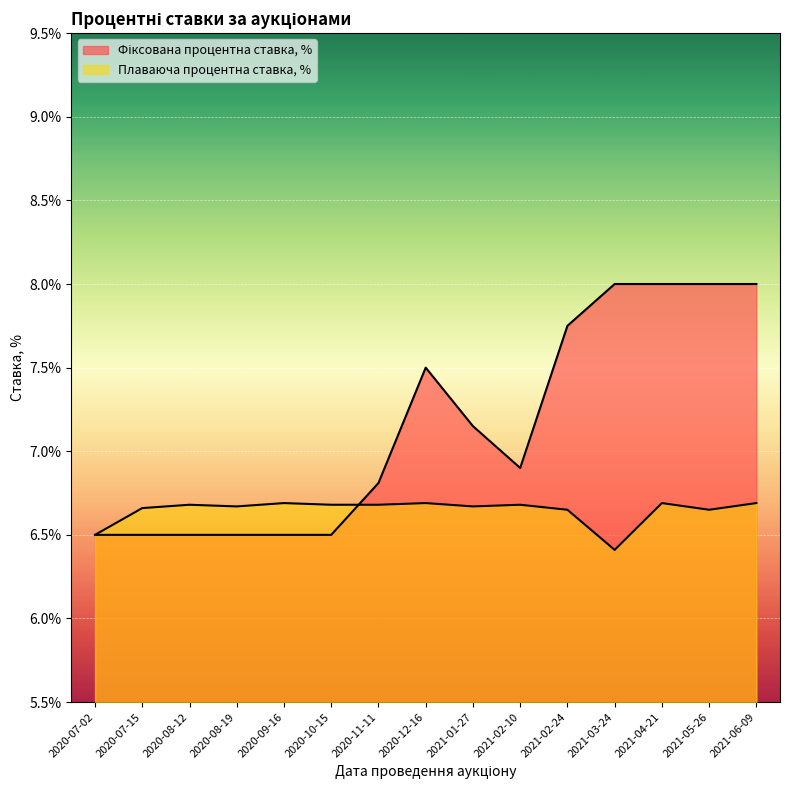

At which label is Фіксована процентна ставка, % closest to 7?

2021-02-10